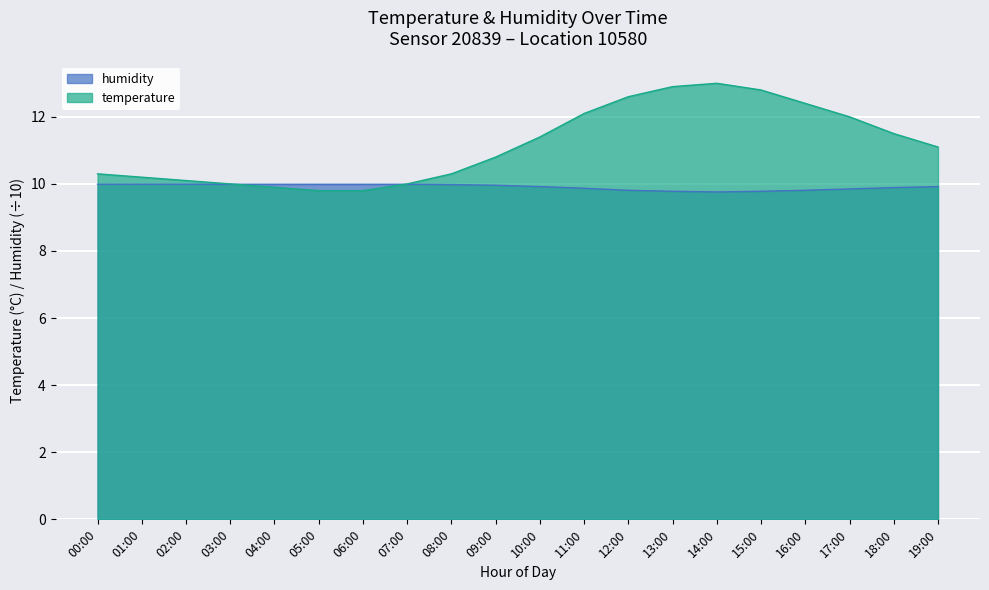

Which series has the largest range (max minus min)?

temperature